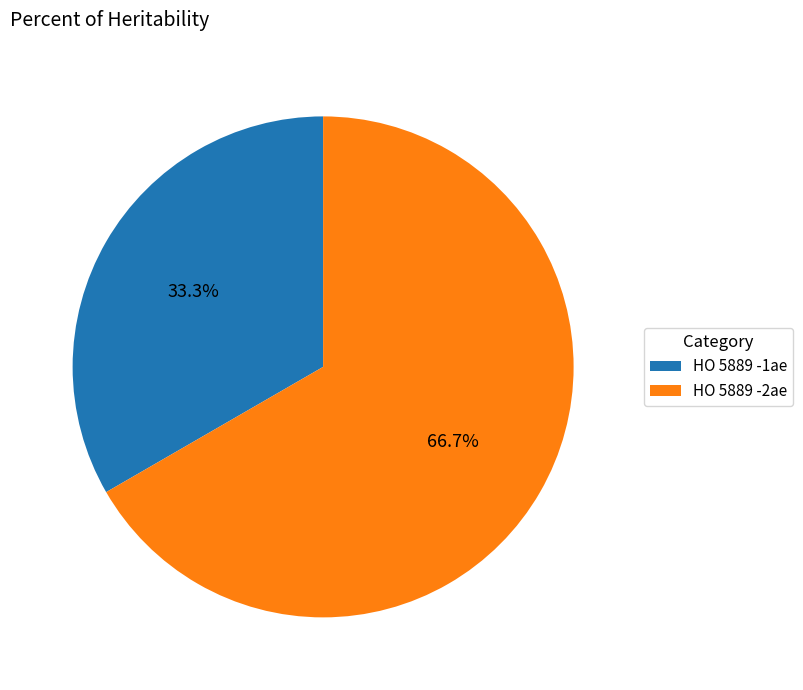

Which slice represents more than half of the pie?

HO 5889 -2ae